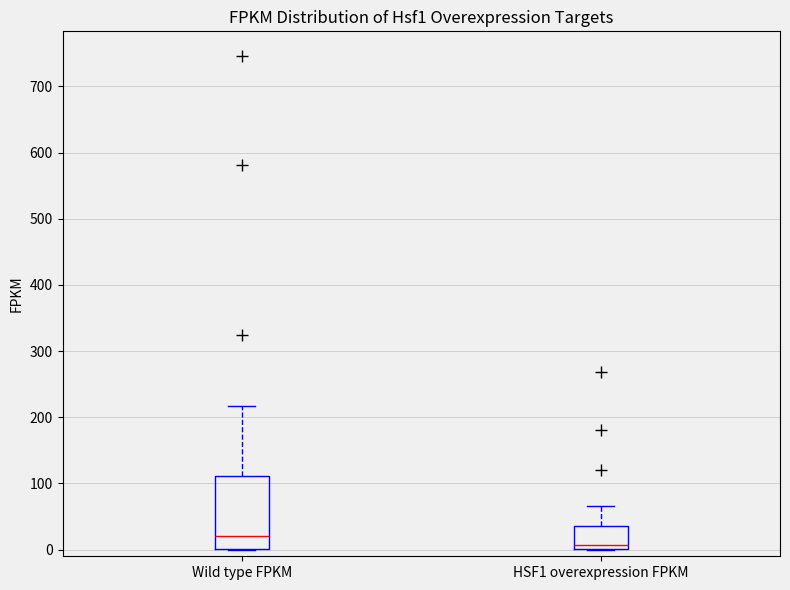

Where does the upper whisker of the box for HSF1 overexpression FPKM end on the y-axis? The values are not printed on the chart, so give them approximately, as read against the axis.

70